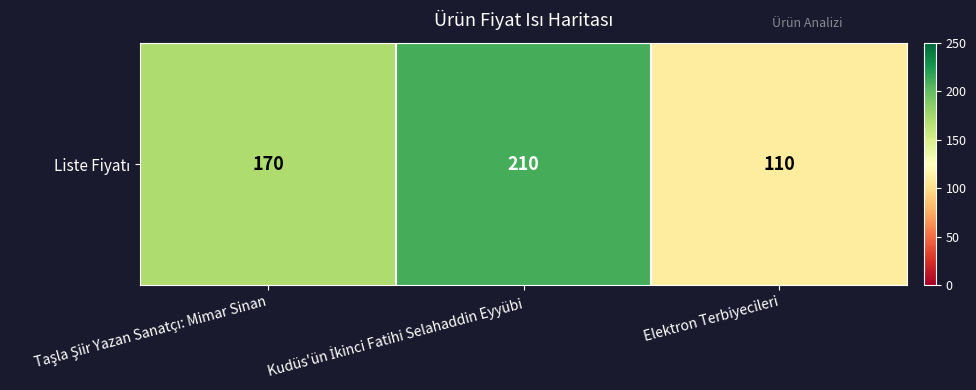

How many distinct data groups are displayed?

1